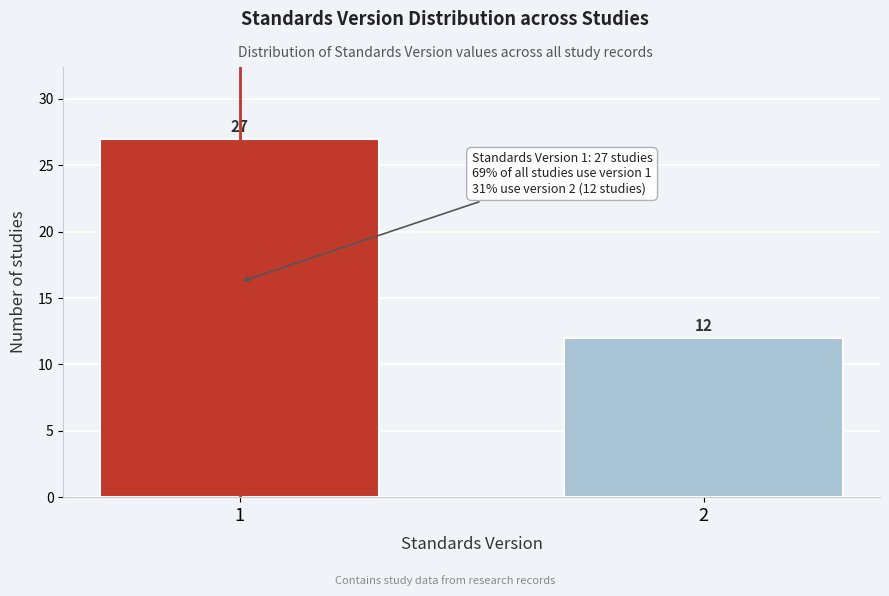

Reading left to right, list all the values displayed in this chart.

27	12